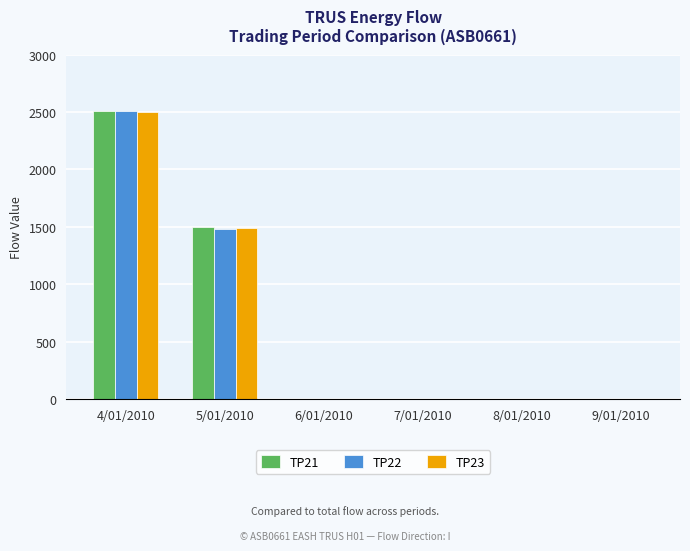

What is the maximum value shown in the chart?

2509.2